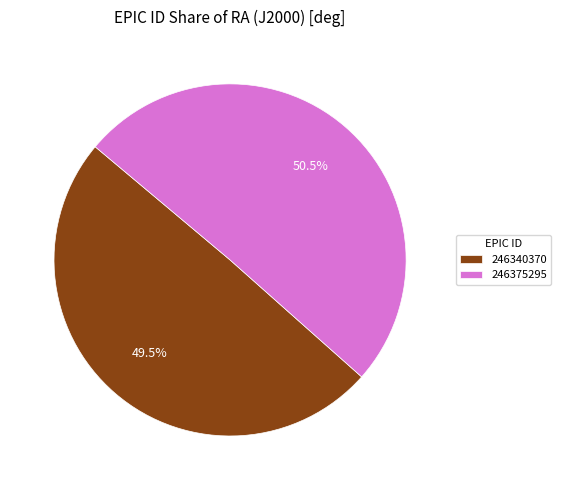

Count the number of slices in the pie.

2